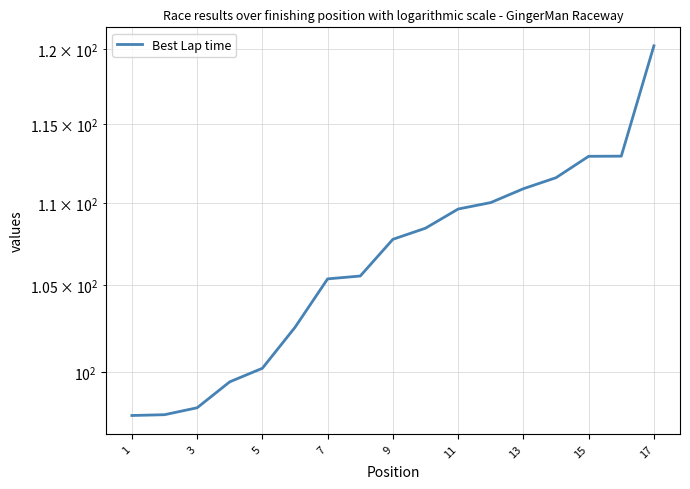

What is the smallest value displayed?

97.6